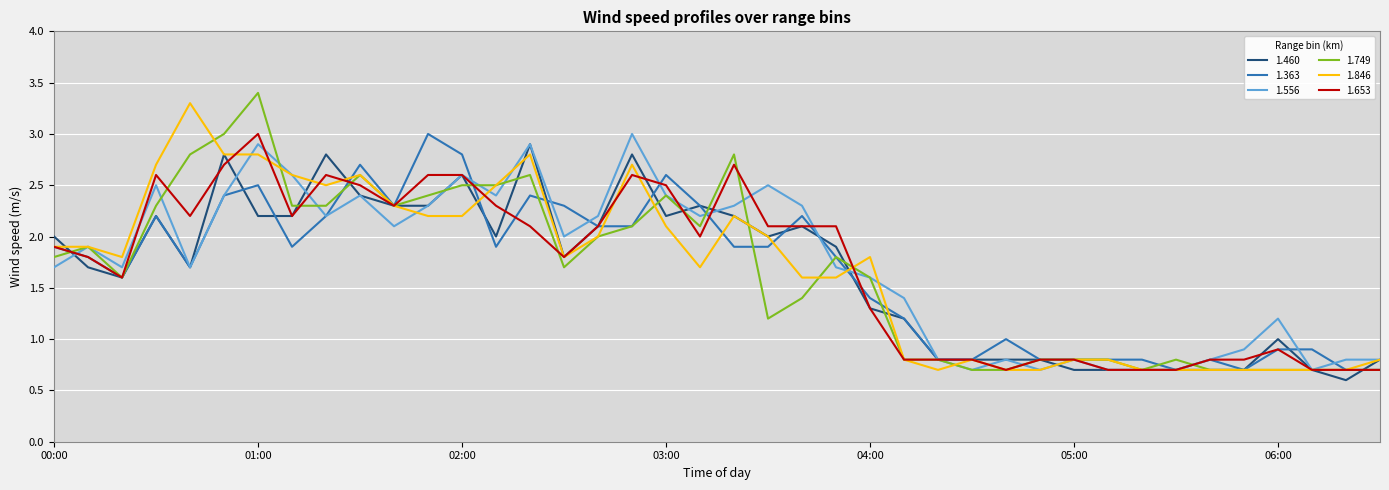

What is the maximum value for 1.749?

3.4